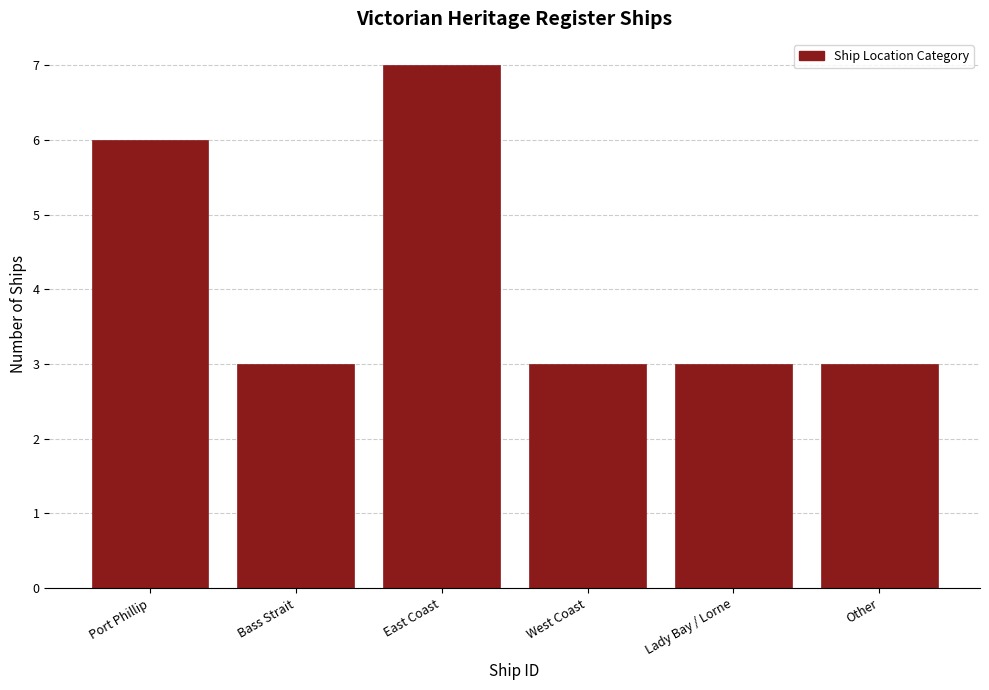

Reading right to left, list all the values displayed in this chart.

Other=3	Lady Bay / Lorne=3	West Coast=3	East Coast=7	Bass Strait=3	Port Phillip=6